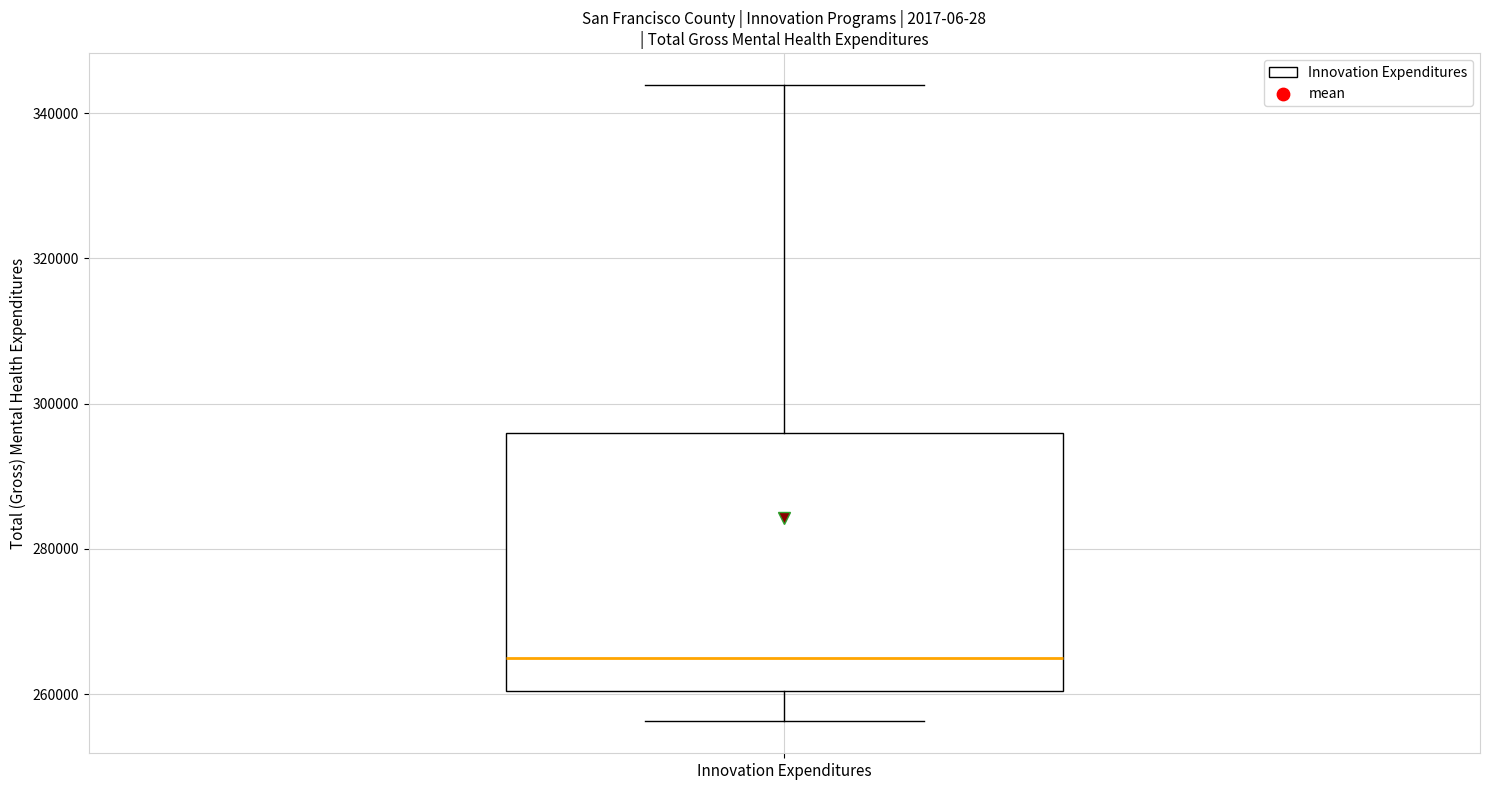

Read this box plot against the y-axis: the position of the median line, the range covered by the box, and the ends of both whiskers. The values are not printed on the chart, so give them approximately, as read against the axis.

median 266000, box 260000 to 296000, whiskers 256000 to 344000